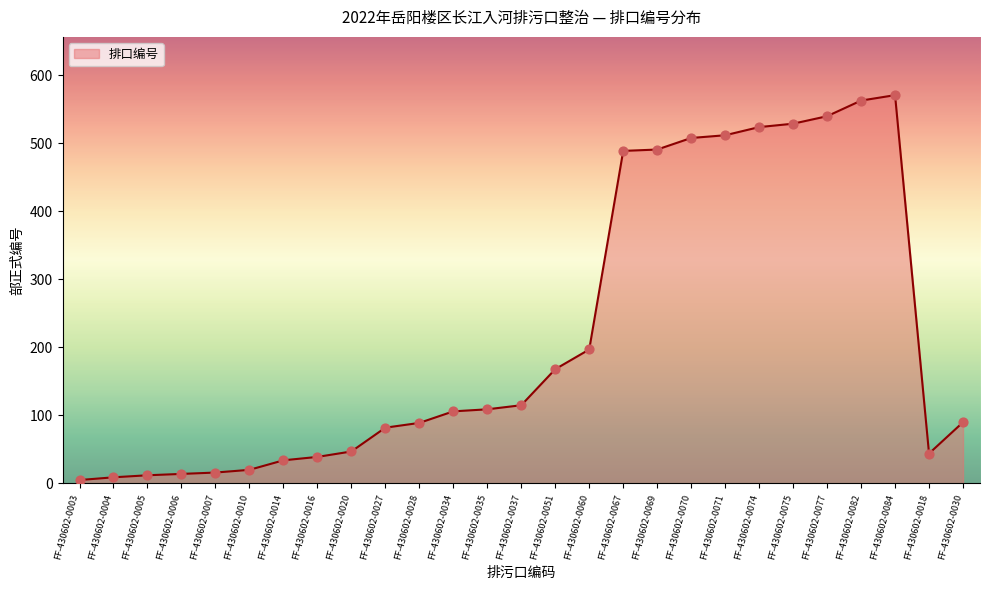

Approximately how many times larger is the value at FF-430602-0051 compared to FF-430602-0018?

3.8